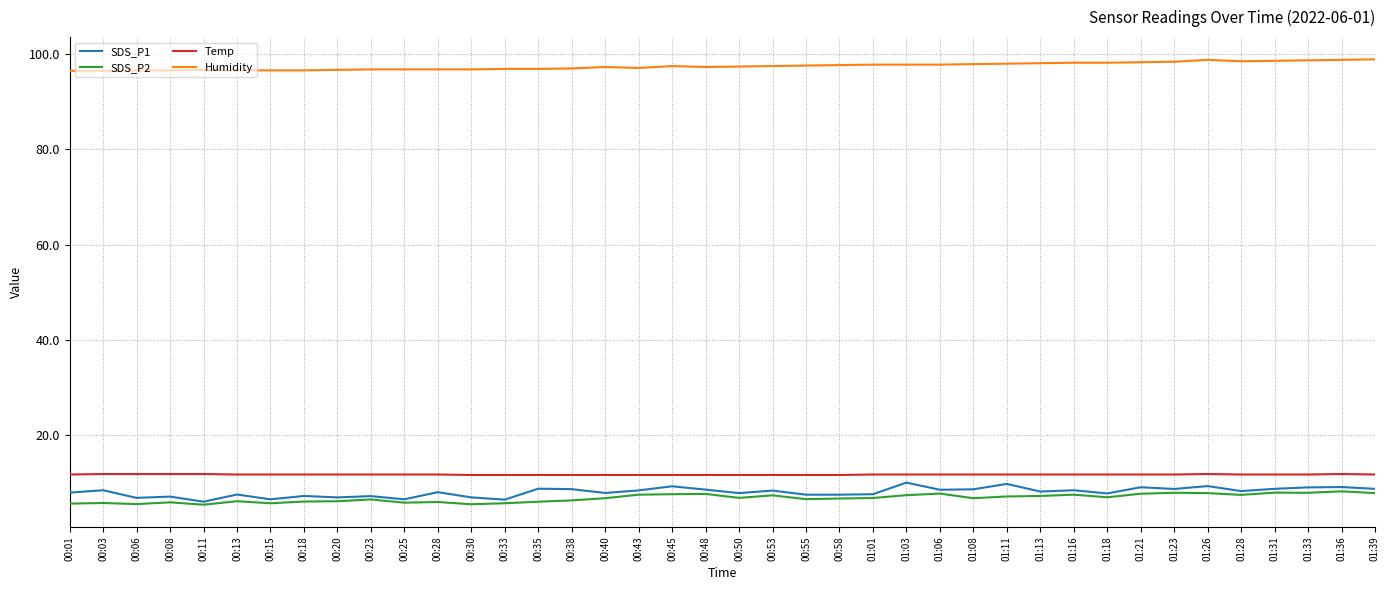

What is the minimum value for Humidity?

96.4